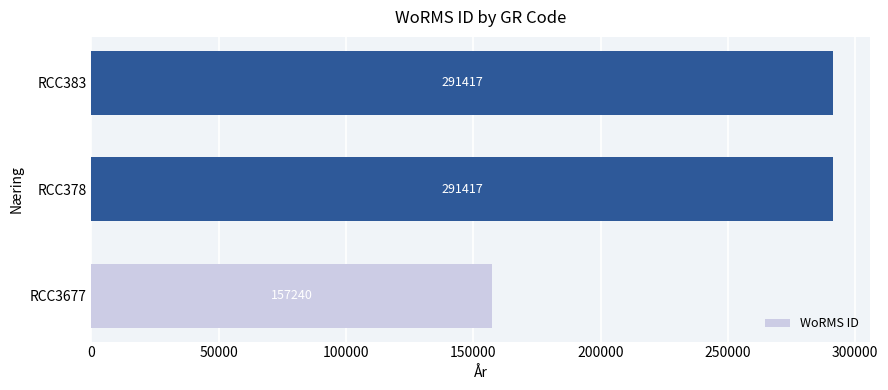

What is the greatest value displayed?

291417